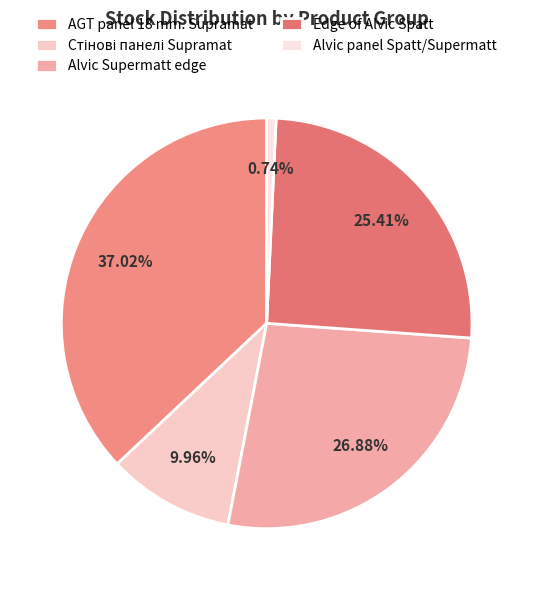

What is the smallest slice in the pie chart?

Alvic panel Spatt/Supermatt